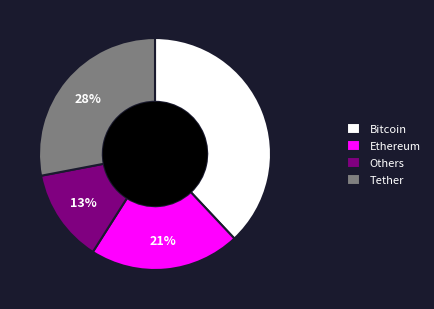

How many segments does this pie chart have?

4